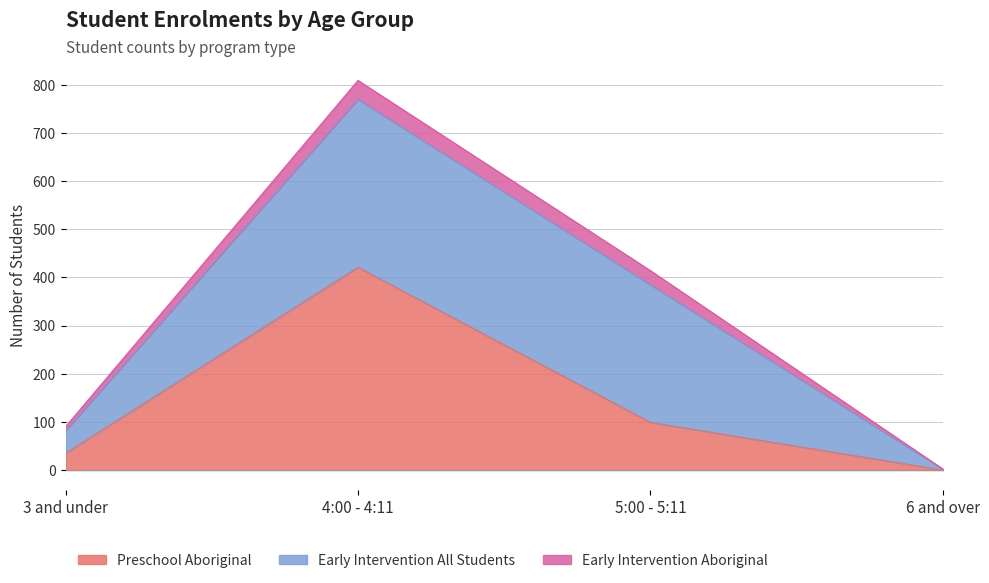

Which series has the widest spread of values?

preschool_aboriginal